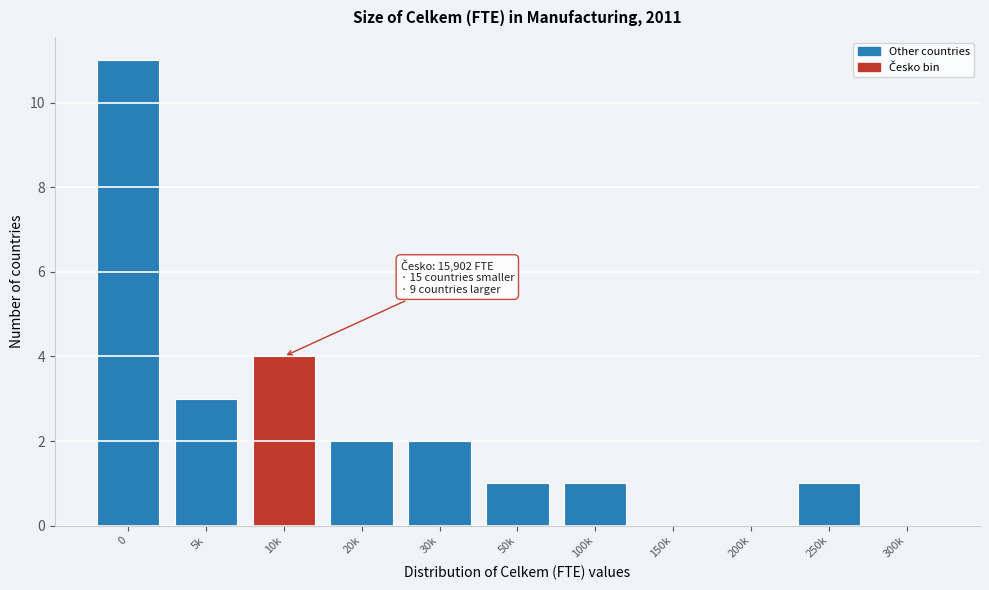

Reading right to left, transcribe all the data shown in this chart.

300k=0	250k=1	200k=0	150k=0	100k=1	50k=1	30k=2	20k=2	10k=4	5k=3	0=11